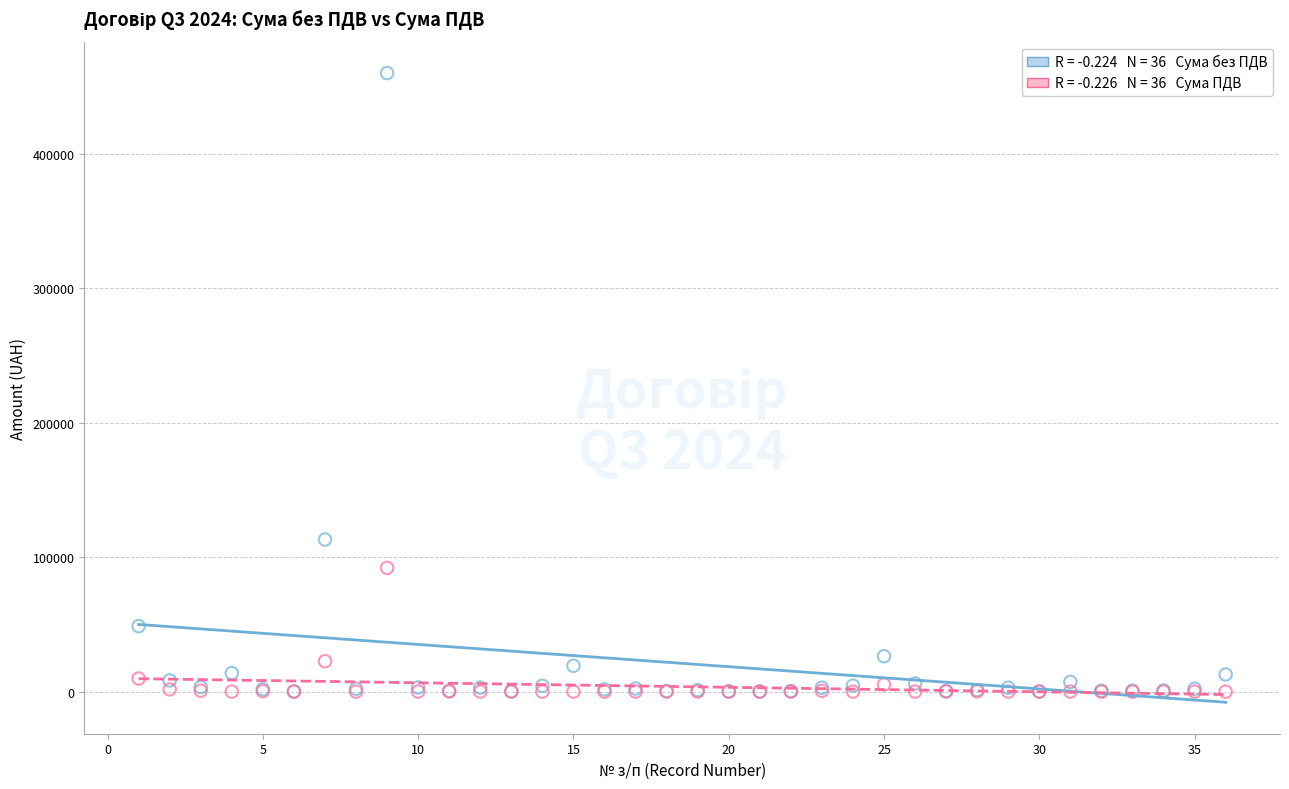

Across all series, what Y value is closest to 230128?

113191.1